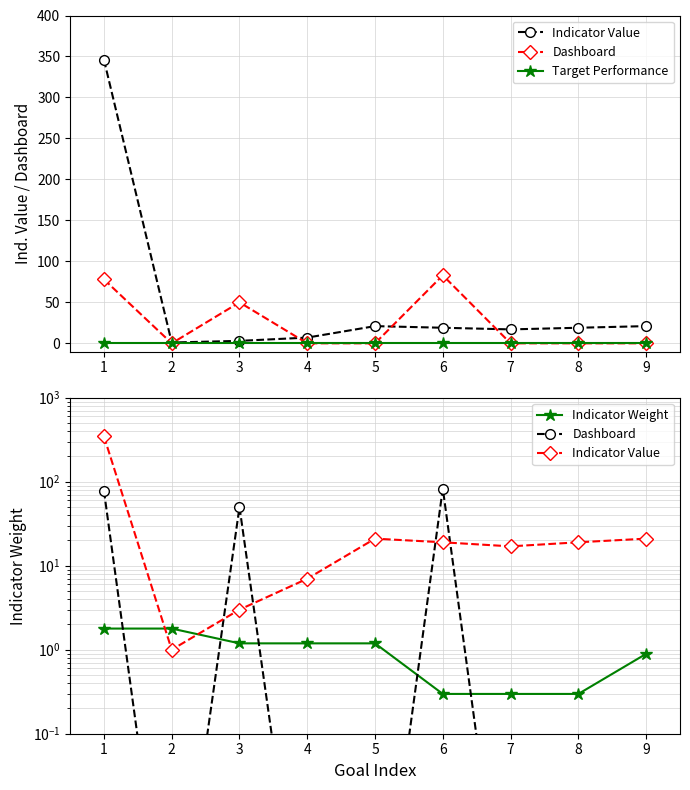

Reading right to left, transcribe all the data shown in this chart.

Indicator Value: 9=21.0	8=19.0	7=17.0	6=19.0	5=21.0	4=7.0	3=3.0	2=1.0	1=346.0
Dashboard: 9=0.0	8=0.0	7=0.0	6=83.0	5=0.0	4=0.0	3=50.0	2=0.0	1=78.0
Target Performance: 9=0.0	8=0.0	7=0.0	6=0.0	5=0.0	4=0.0	3=0.0	2=0.0	1=0.0
Indicator Weight: 9=0.9	8=0.3	7=0.3	6=0.3	5=1.2	4=1.2	3=1.2	2=1.8	1=1.8